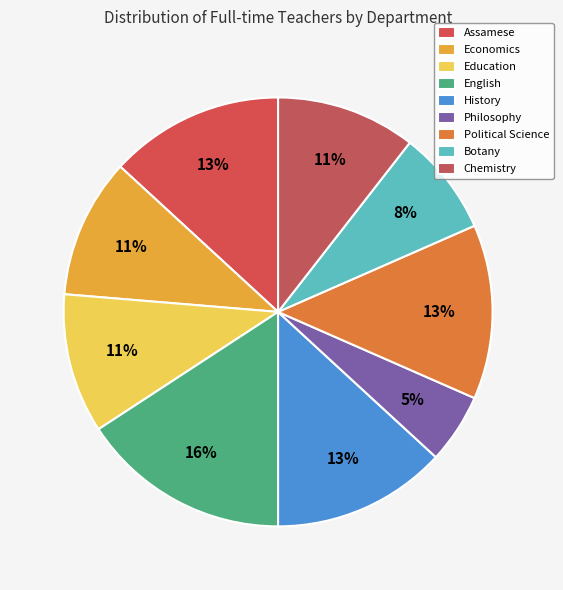

How many slices are in this pie chart?

9